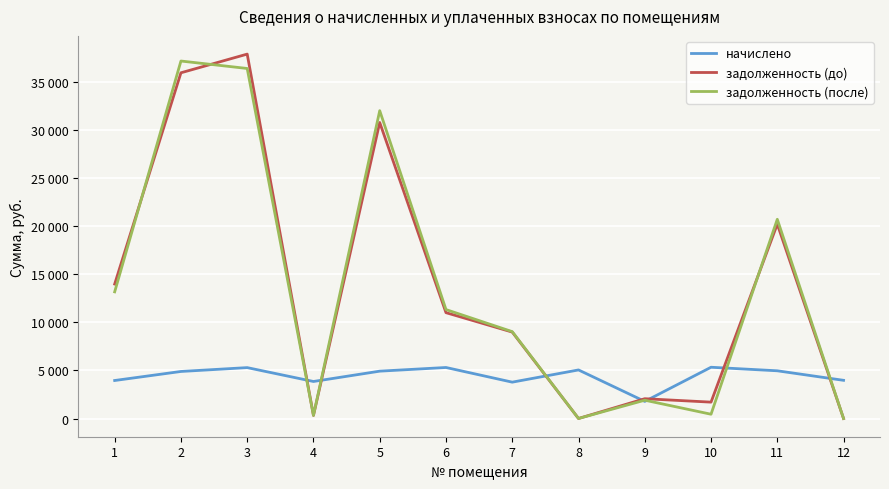

The value of задолженность (до) at 12 is 0.0. True or false?

True